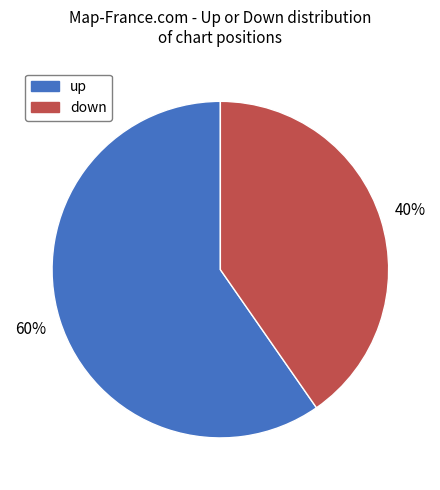

Approximately how many times larger is the value at up compared to down?

1.5